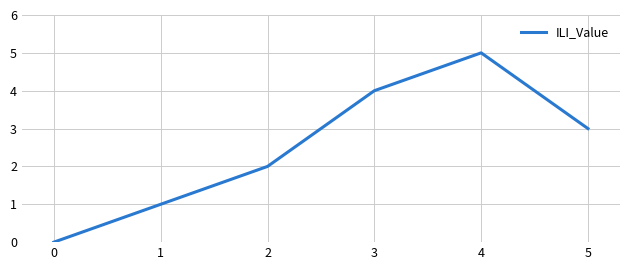

True or false: the data shows 0 at 1.

False